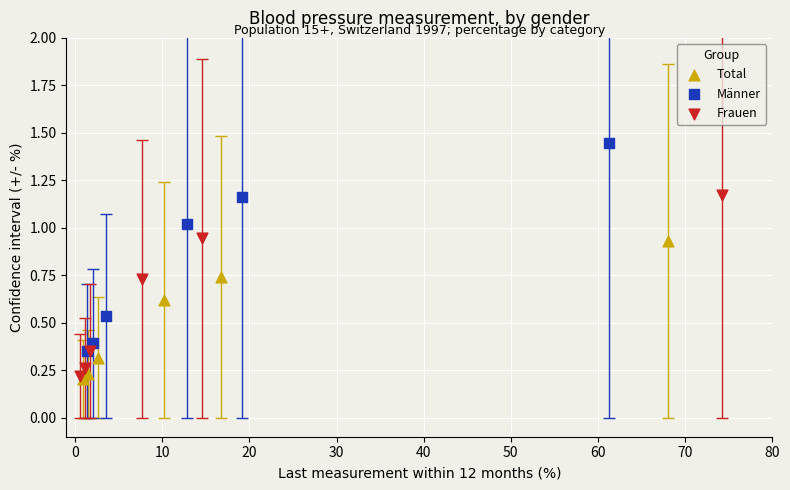

Which series reaches the maximum Y coordinate?

Männer